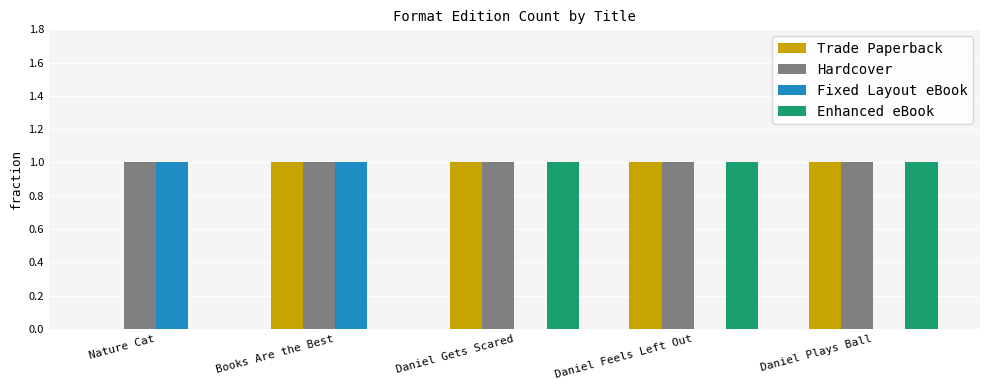

Which series has the largest total across all categories?

Hardcover